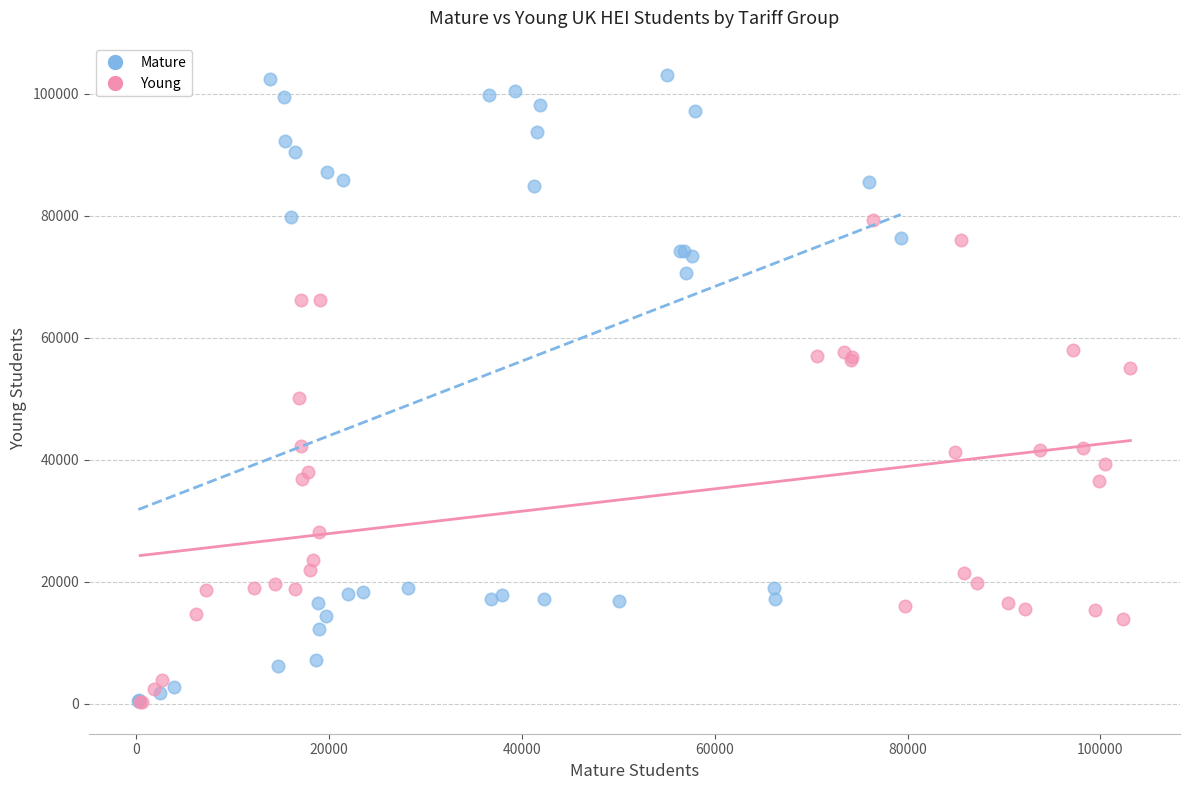

Which series has the widest spread of Y values?

Mature